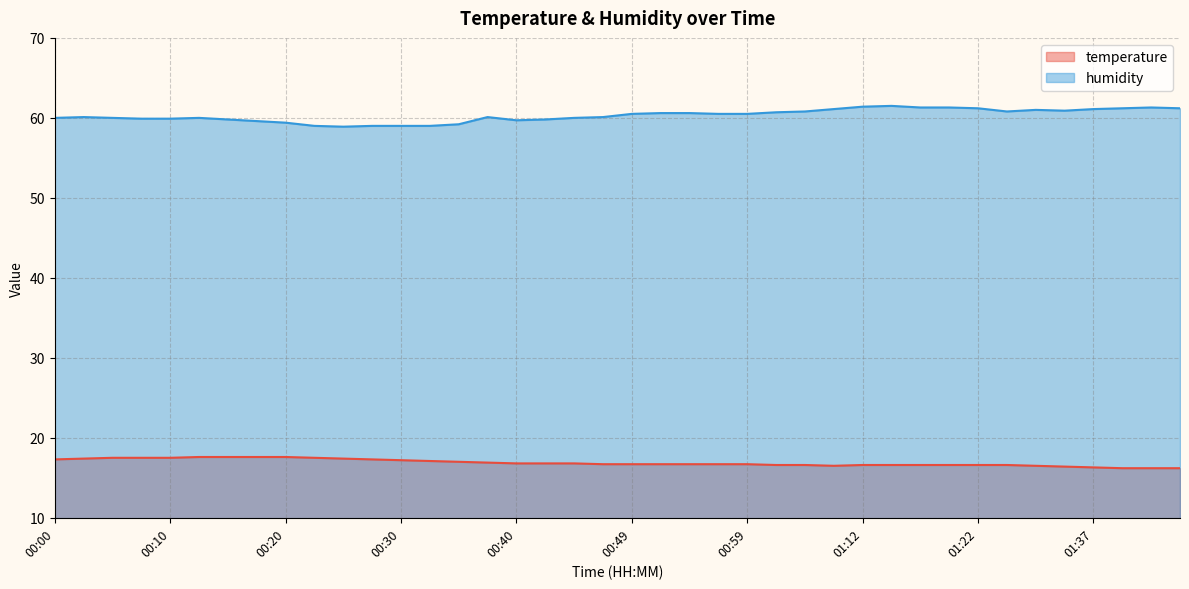

Which series changed the most between 00:44 and 01:42?

humidity